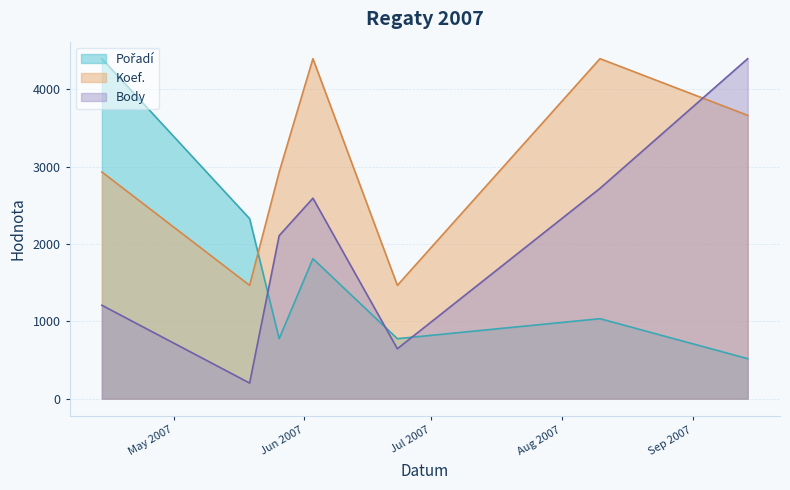

What is the spread (max minus min) of values at 2007-05-26?

2154.9